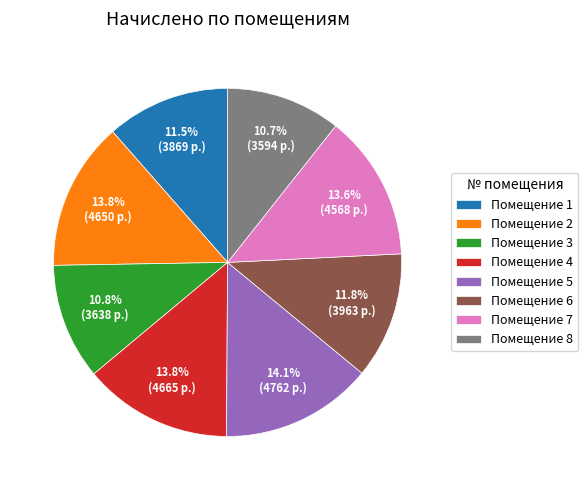

Which has a higher value, Помещение 4 or Помещение 3?

Помещение 4